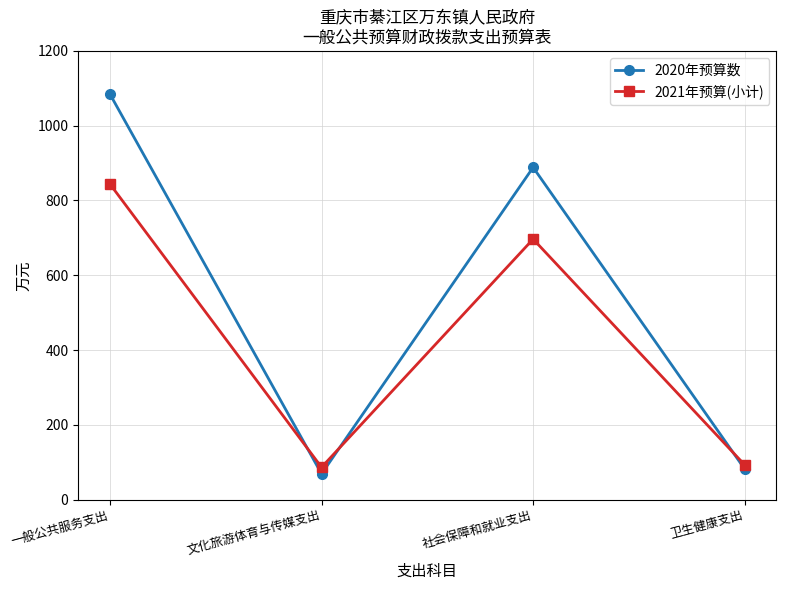

Where is the first local minimum for 2021年预算(小计)?

文化旅游体育与传媒支出